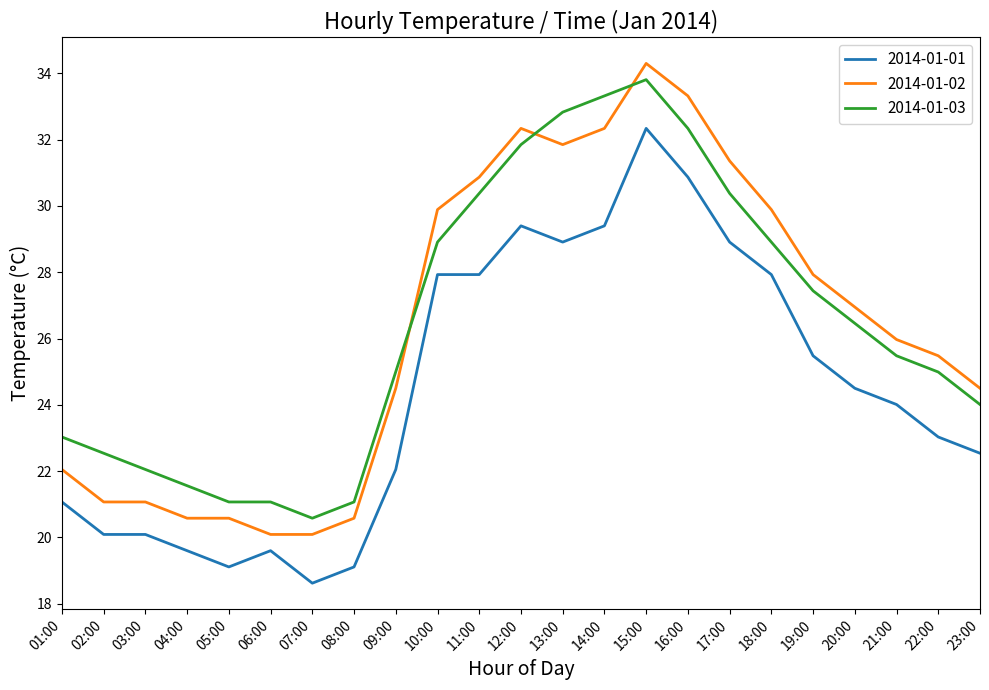

What is the minimum value for 2014-01-03?

20.6